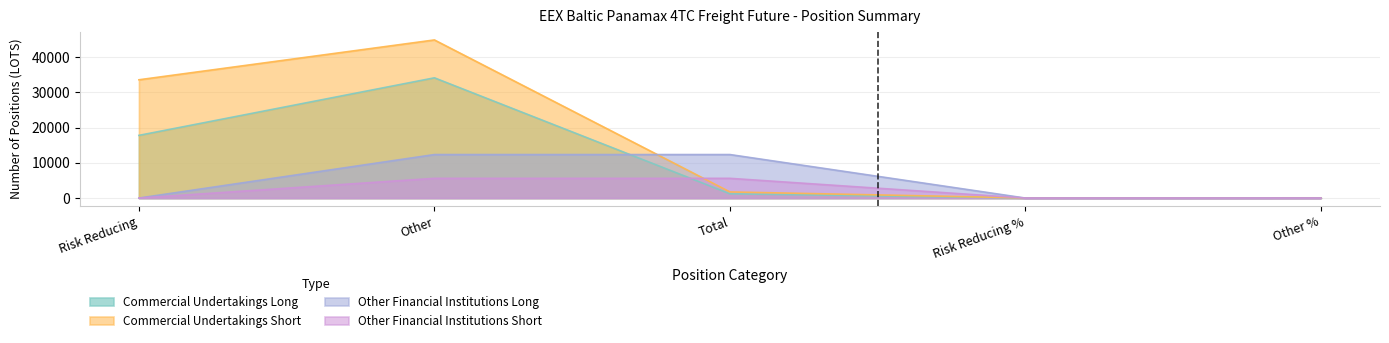

What is the difference between the maximum and minimum values in the Other Financial Institutions Long series?

12338.2